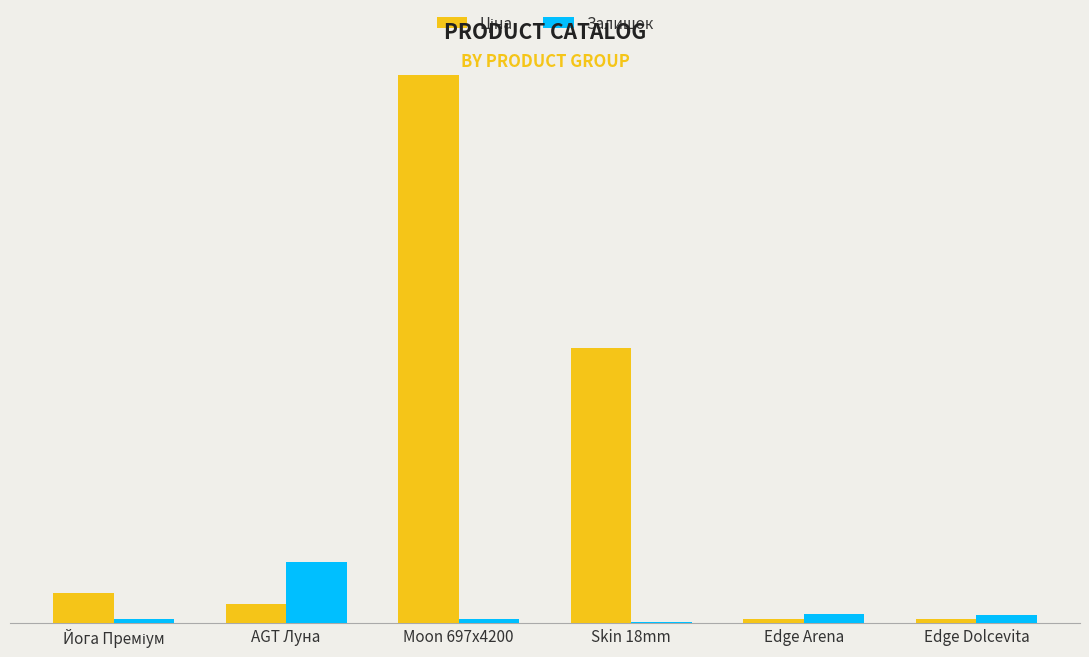

Reading left to right, transcribe all the data shown in this chart.

Ціна: Йога Преміум=818.5	AGT Луна=539.0	Moon 697x4200=15120.0	Skin 18mm=7596.5	Edge Arena=114.1	Edge Dolcevita=114.1
Залишок: Йога Преміум=125.0	AGT Луна=1677.0	Moon 697x4200=125.0	Skin 18mm=20.0	Edge Arena=260.0	Edge Dolcevita=218.0